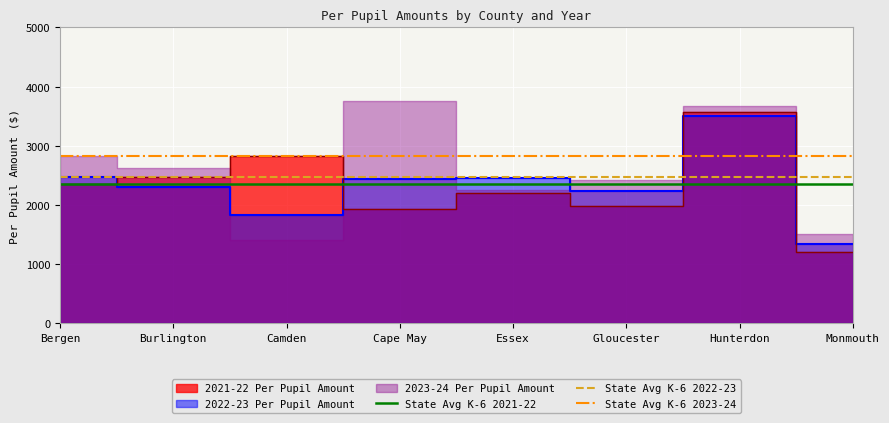

What is the minimum value for State Avg K-6 2023-24?

2832